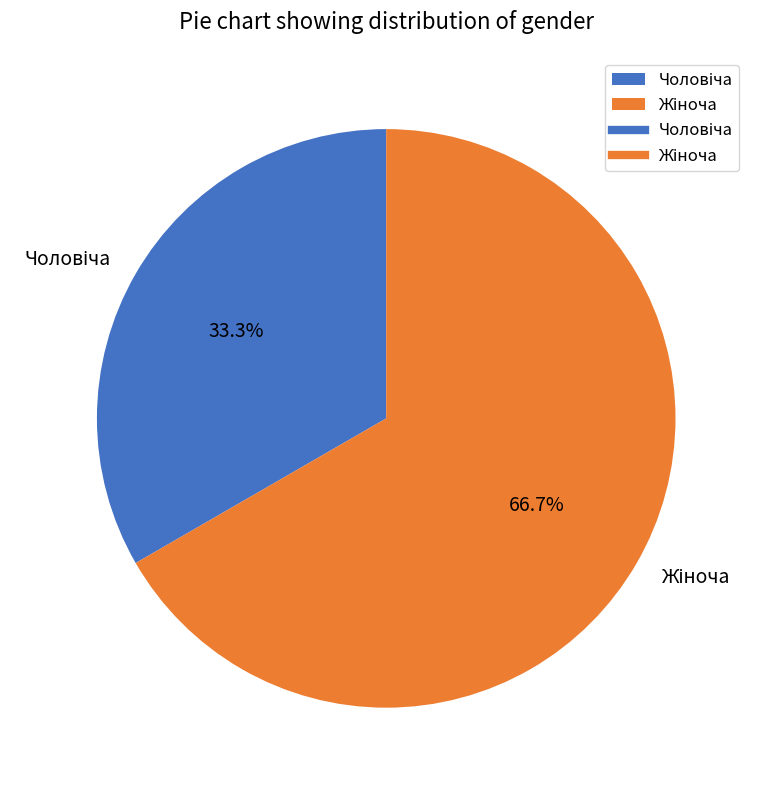

Is there any slice that represents more than half of the pie?

Yes